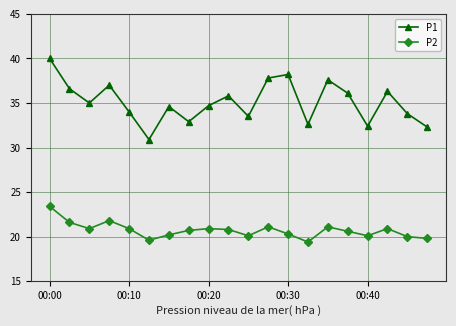

How many lines are shown in the chart?

2